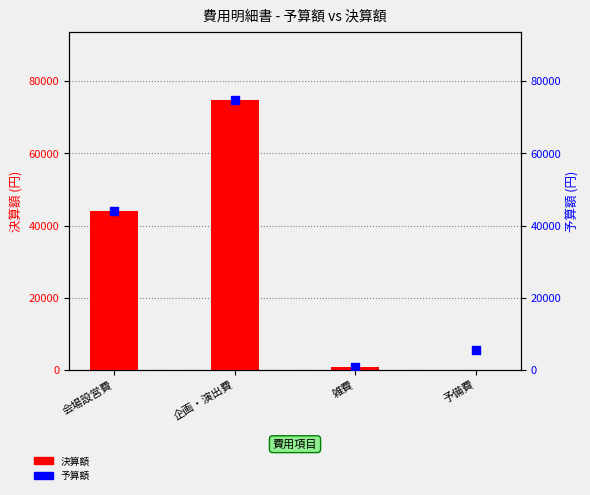

Which series reaches the minimum Y coordinate?

決算額